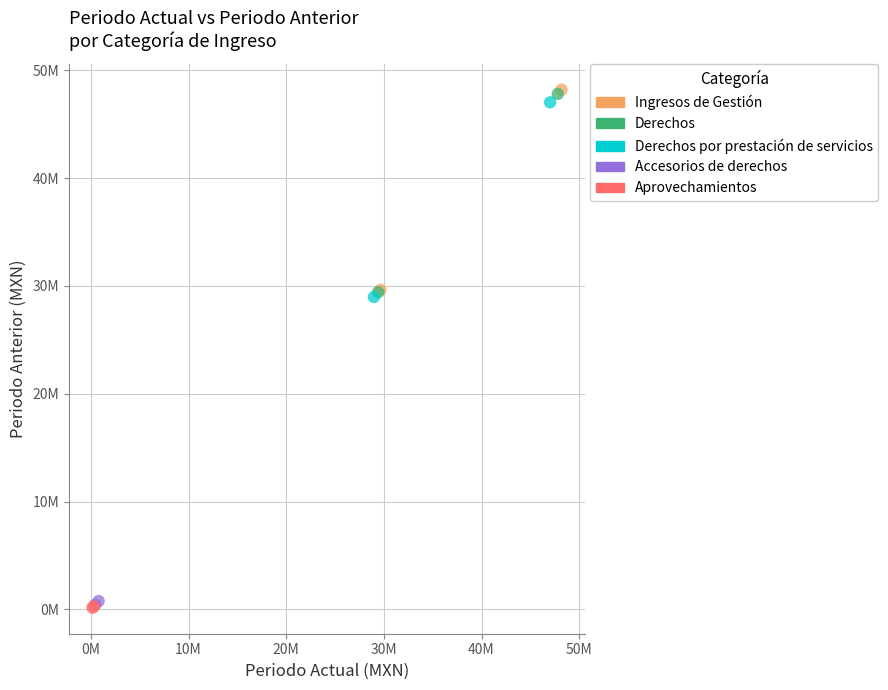

What are all the series names shown in the legend?

Ingresos de Gestión, Derechos, Derechos por prestación de servicios, Accesorios de derechos, Aprovechamientos